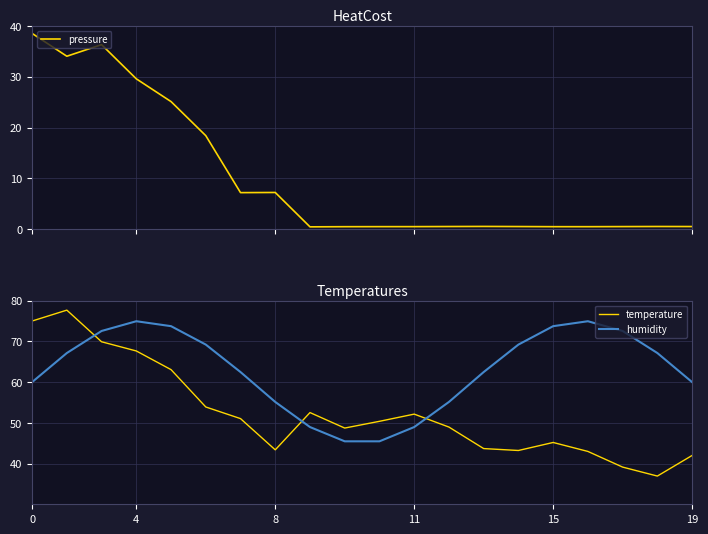

What is the sum of the humidity values at 19 and 8?

115.1